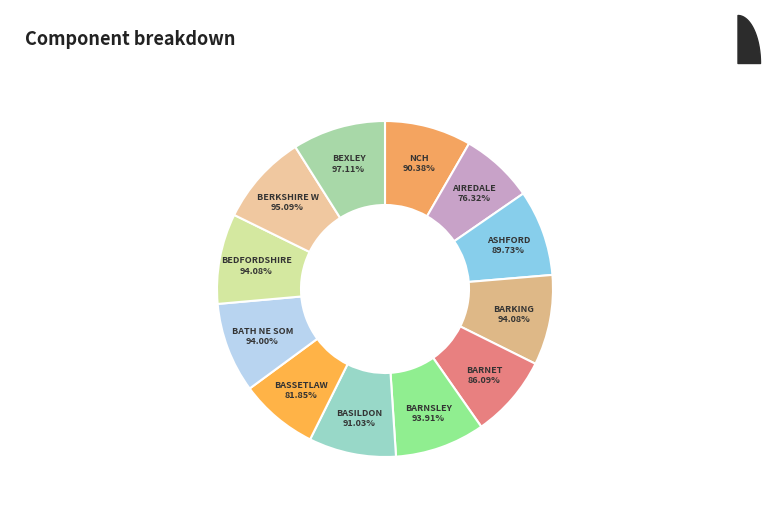

How many segments does this pie chart have?

12